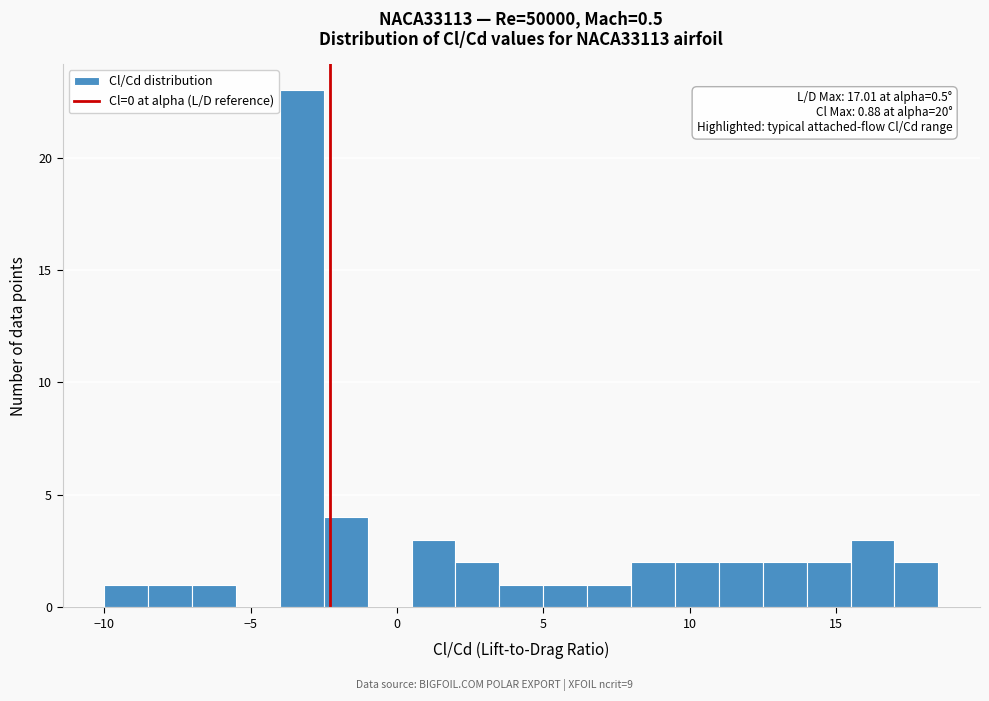

Around what value on the x-axis is the tallest bar? Give the approximate position of its centre, as read against the axis.

-3.0